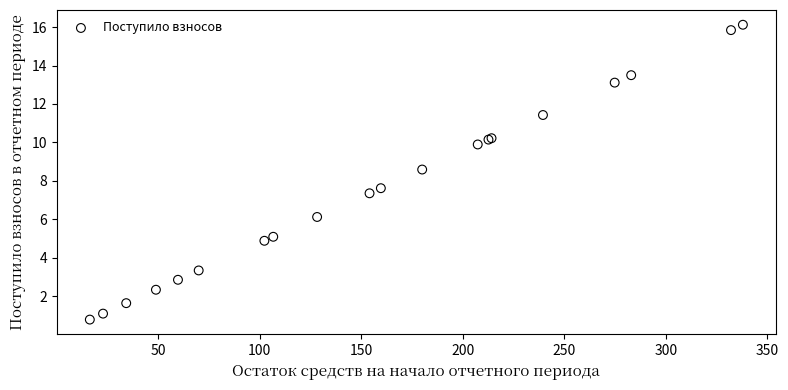

What Y value in the scatter plot is closest to 8?

7.6